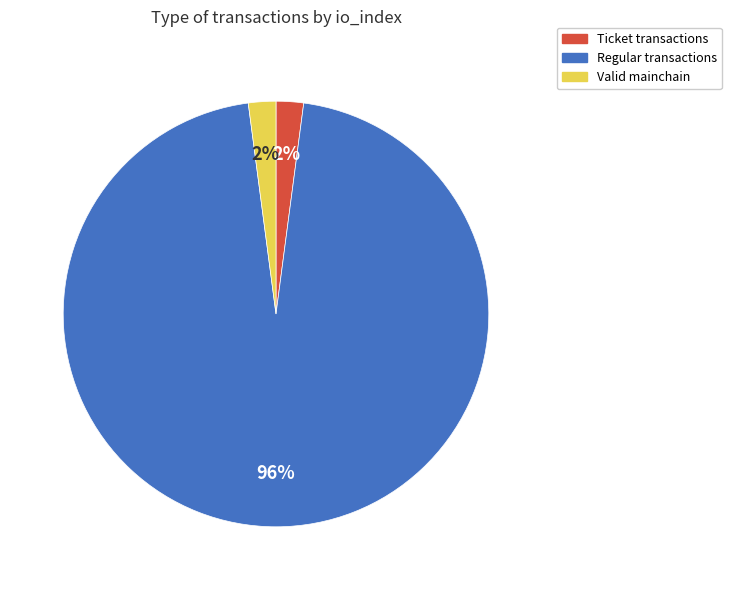

To the nearest percent, what is the difference between the largest and smallest slice percentages?

94%